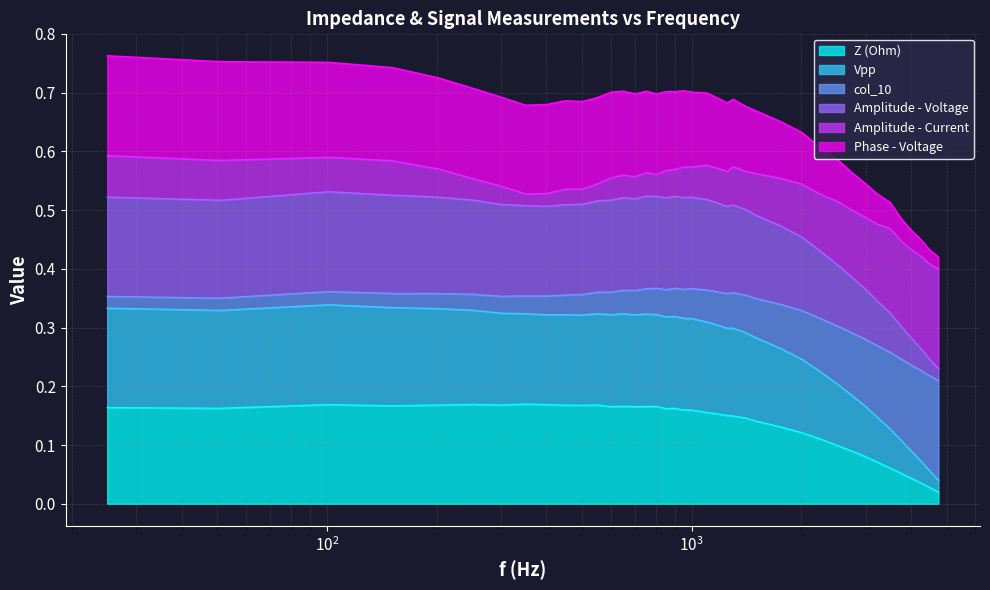

How many data points does each series have?

40